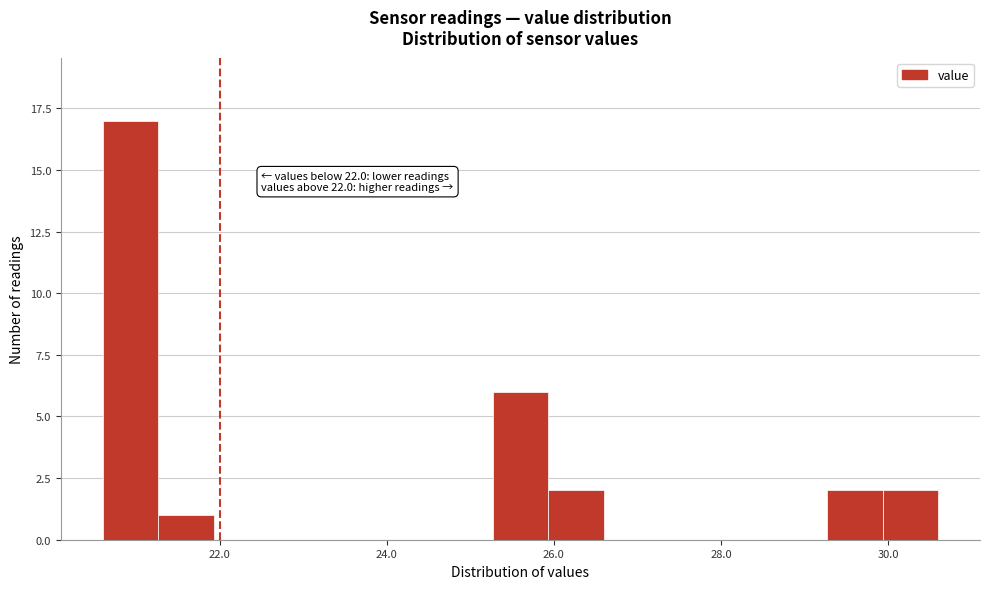

Read against the x-axis, roughly where is the centre of the tallest bar?

21.0